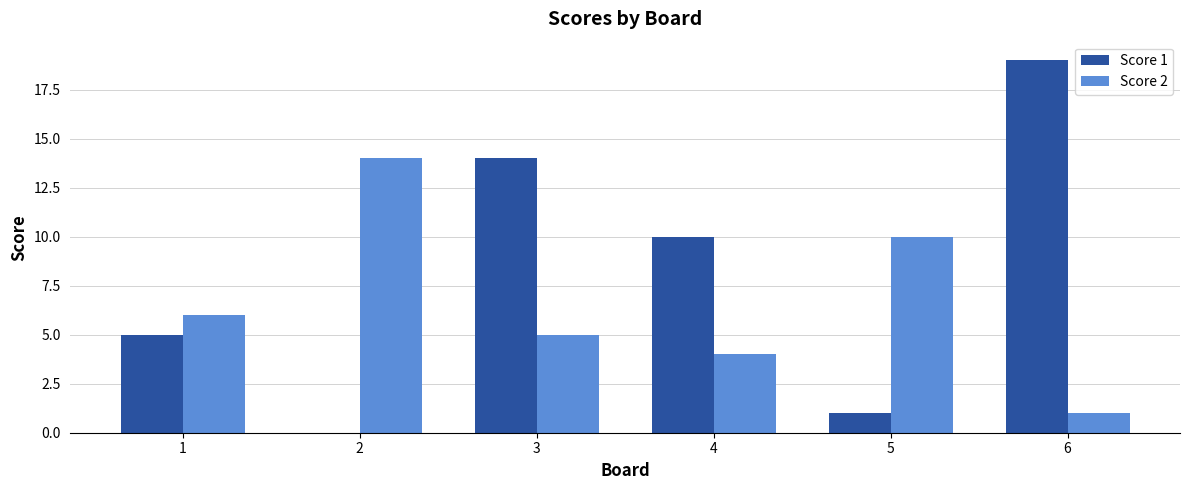

Which series has the widest spread of values?

Score 1